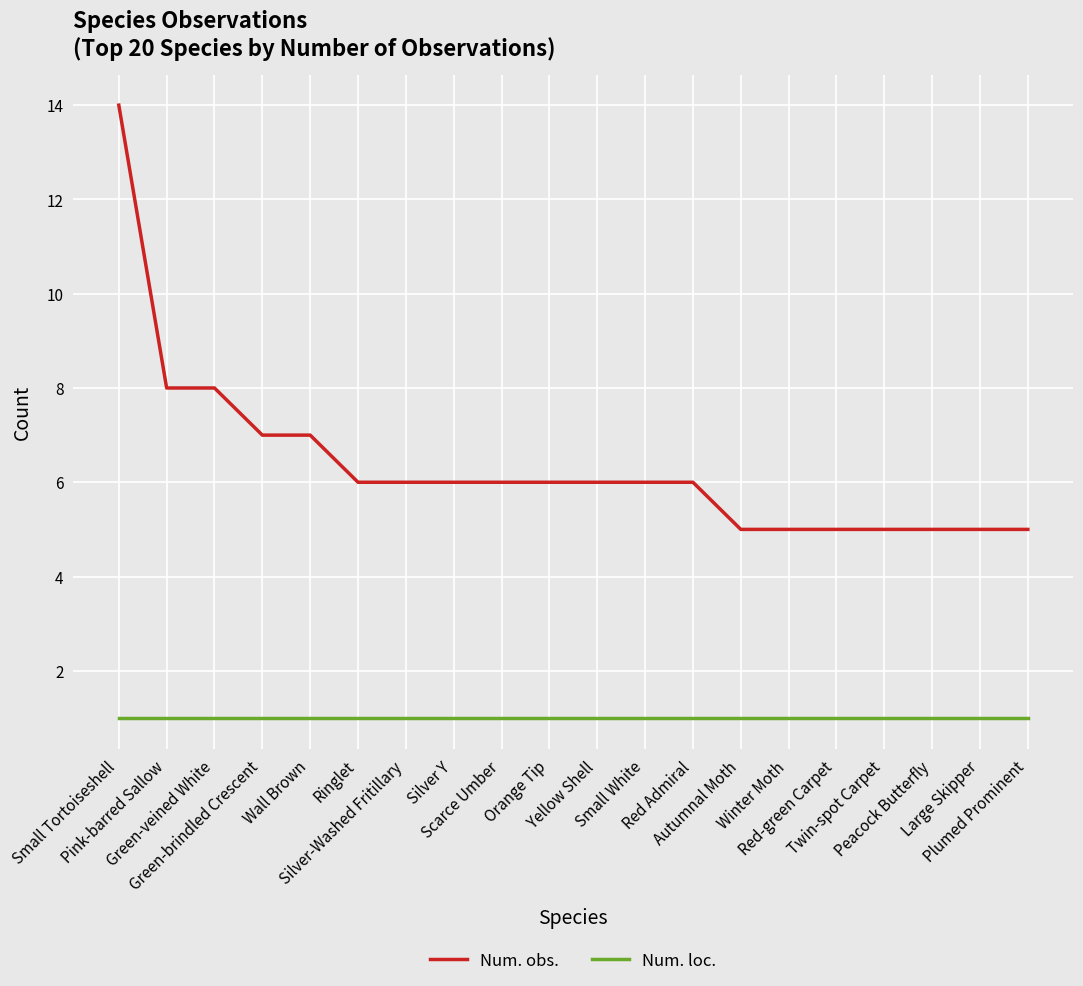

Which series has the largest total across all categories?

Num. obs.